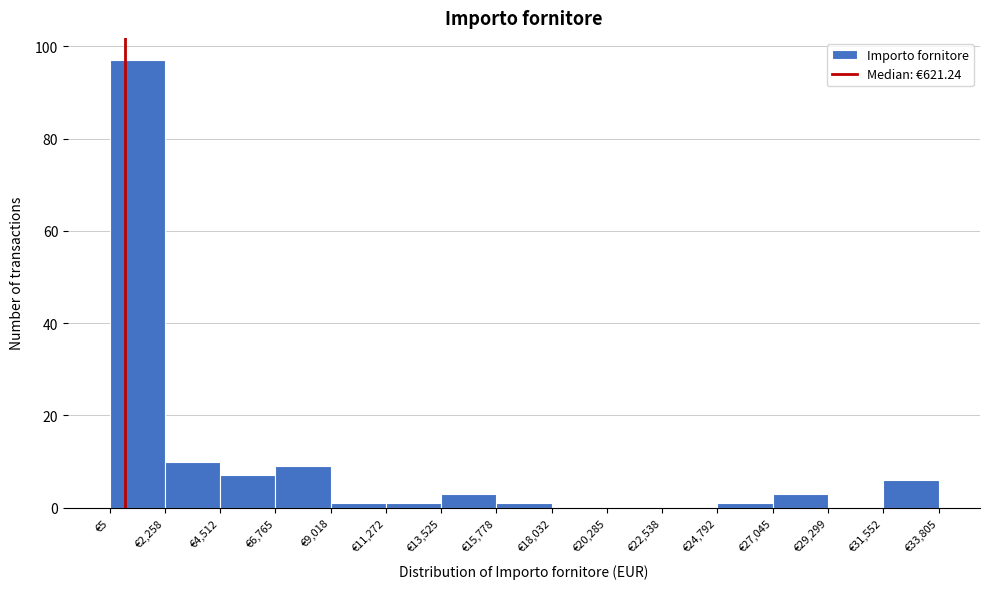

Over which range of the x-axis is the bar tallest?

0 to 2500